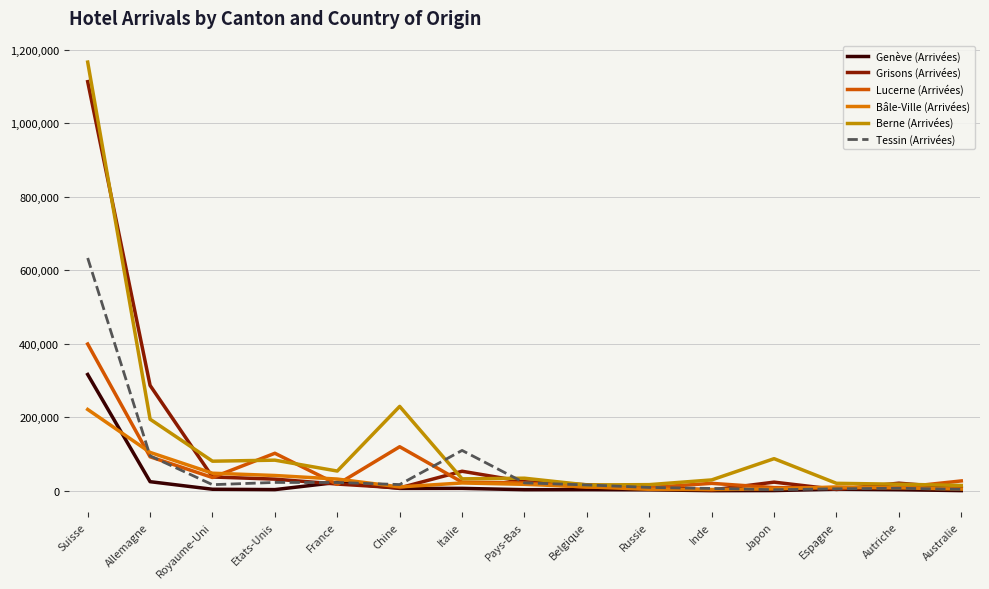

True or false: Grisons (Arrivées) has a value of 2550 at Australie.

False